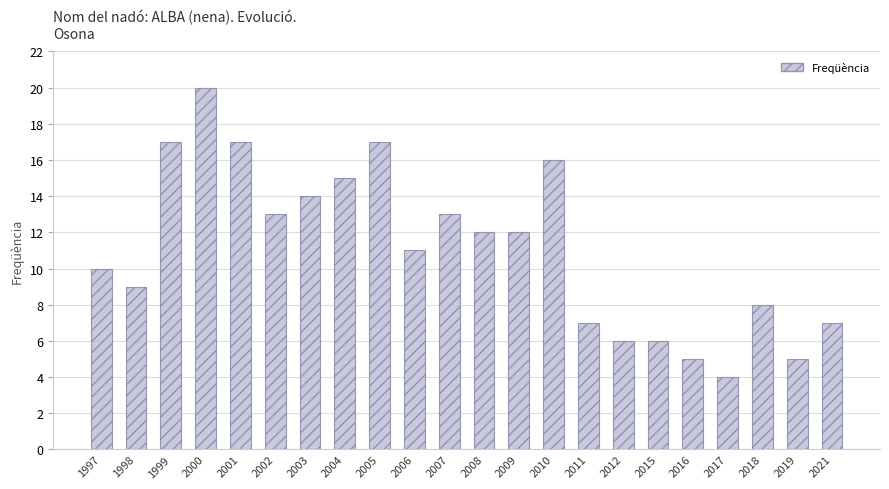

What is the value of the 16th bar from the left?

6